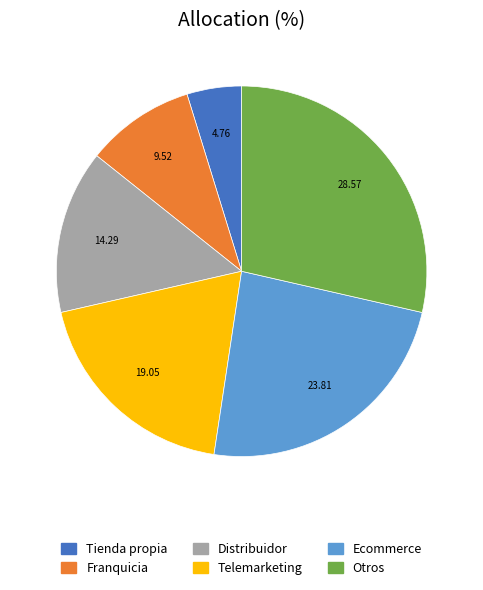

Which has a higher value, Distribuidor or Telemarketing?

Telemarketing